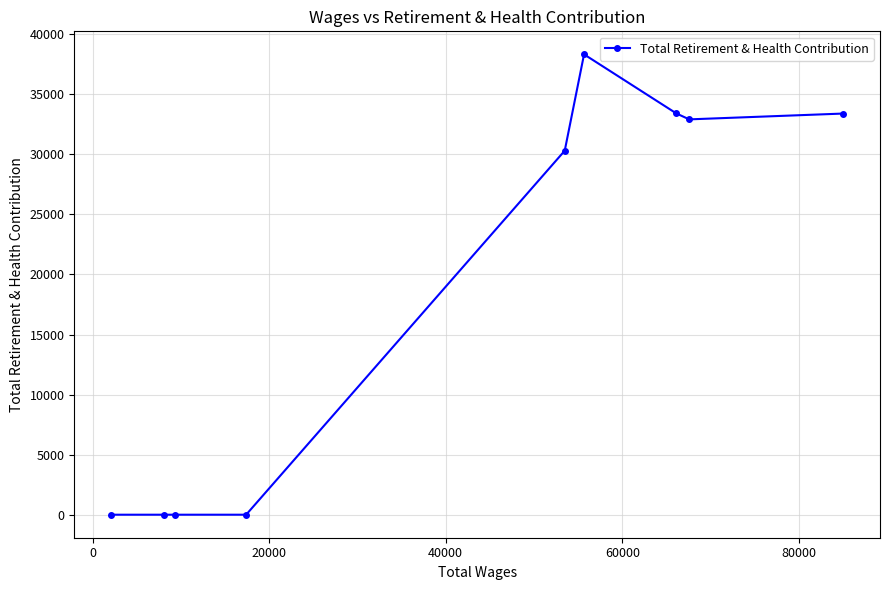

What is the greatest value displayed?

38326